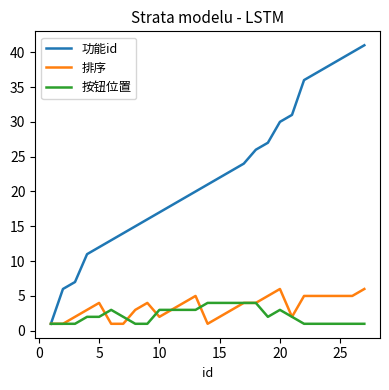

Which series has the widest spread of values?

功能id